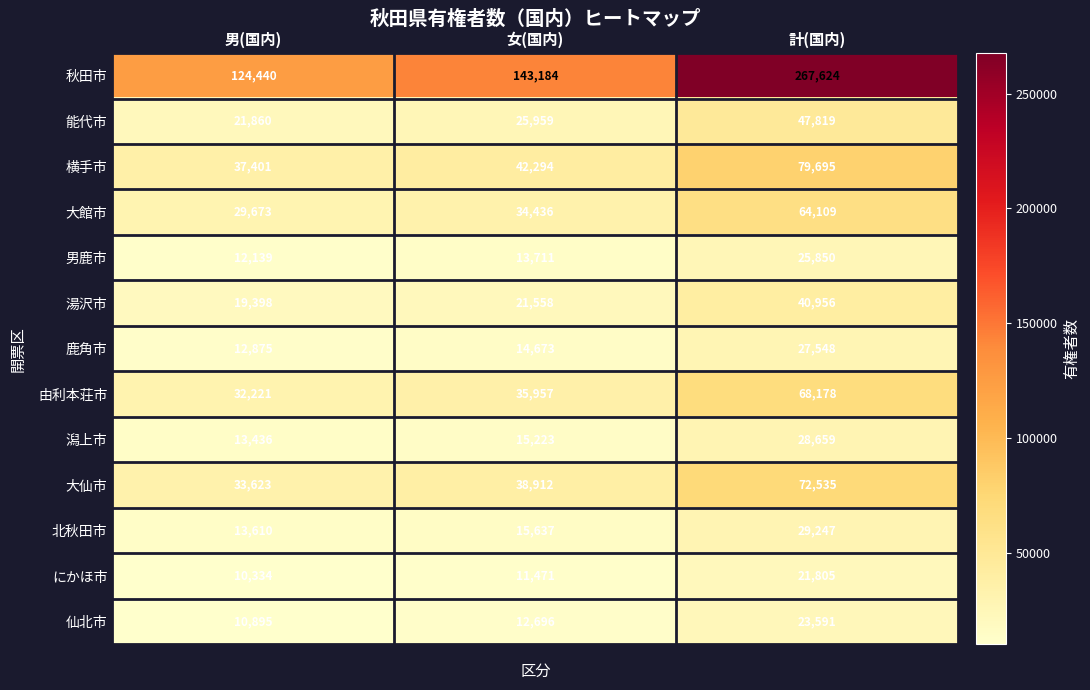

At which label is 大仙市 closest to 53079?

女(国内)